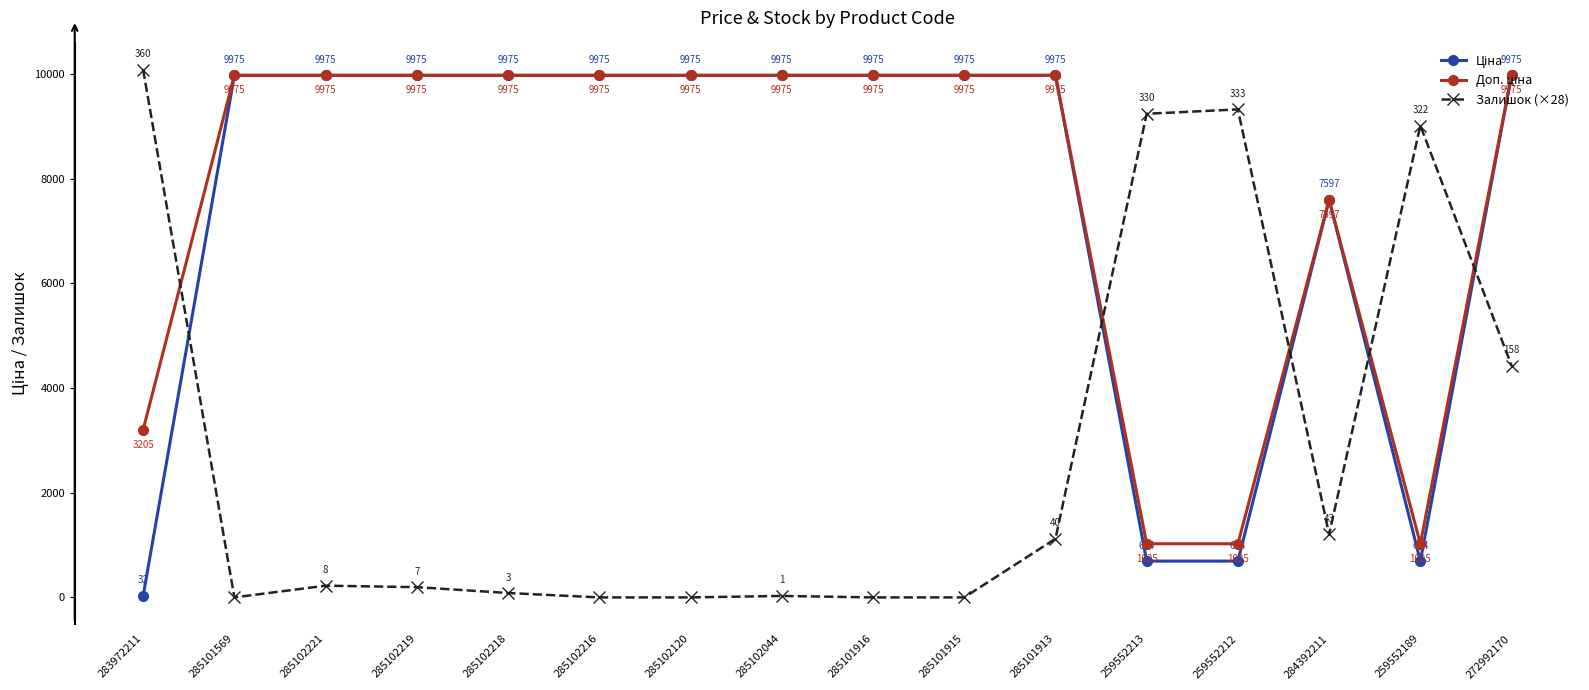

True or false: Залишок (×28) has a value of 14303.5 at 259552212.

False